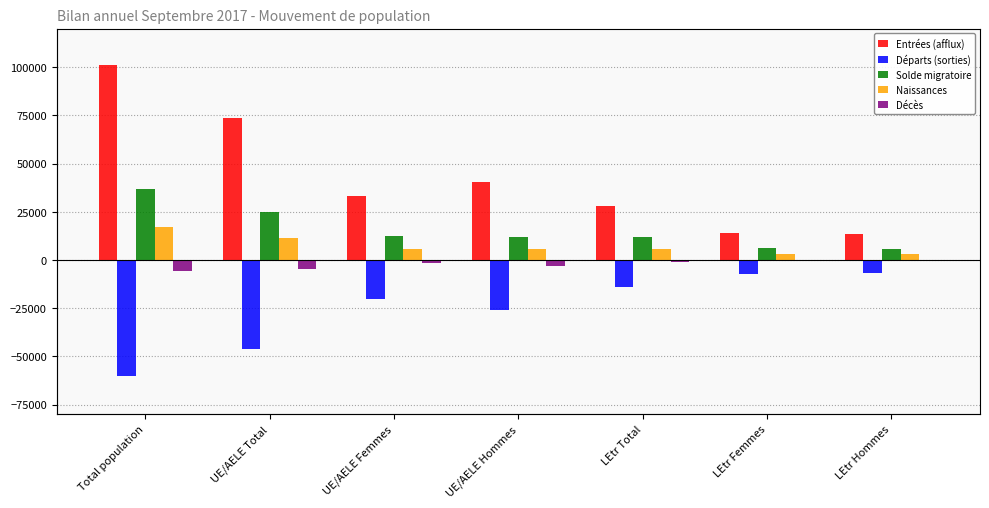

What is the total value across all series at LEtr Hommes?

14928